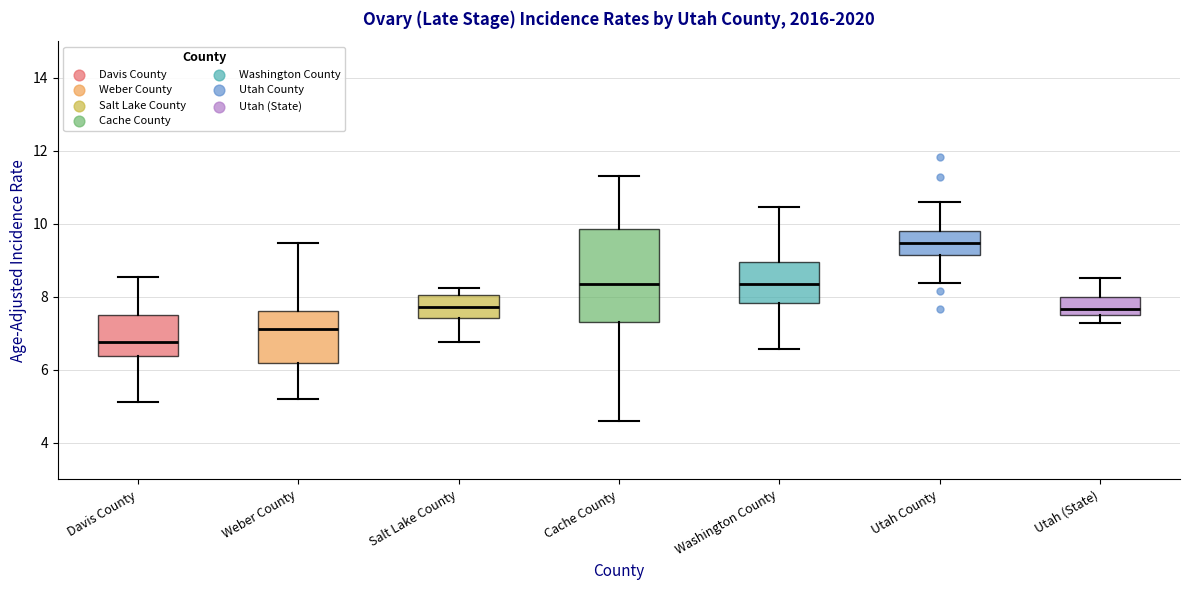

Which box's median line is the highest?

Utah County